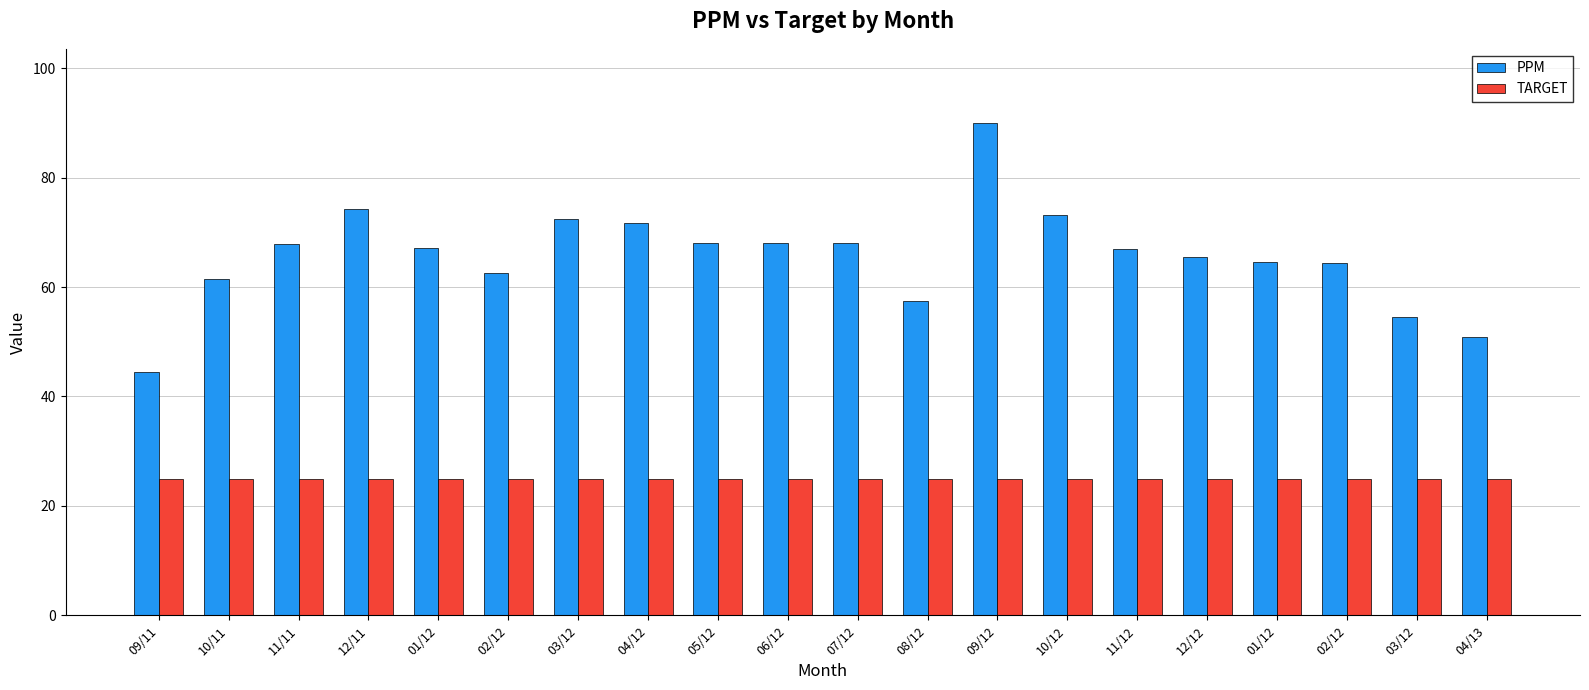

Rank the categories by PPM value from lowest to highest.

09/11, 04/13, 03/12, 08/12, 10/11, 02/12, 02/12, 01/12, 12/12, 11/12, 01/12, 11/11, 05/12, 06/12, 07/12, 04/12, 03/12, 10/12, 12/11, 09/12